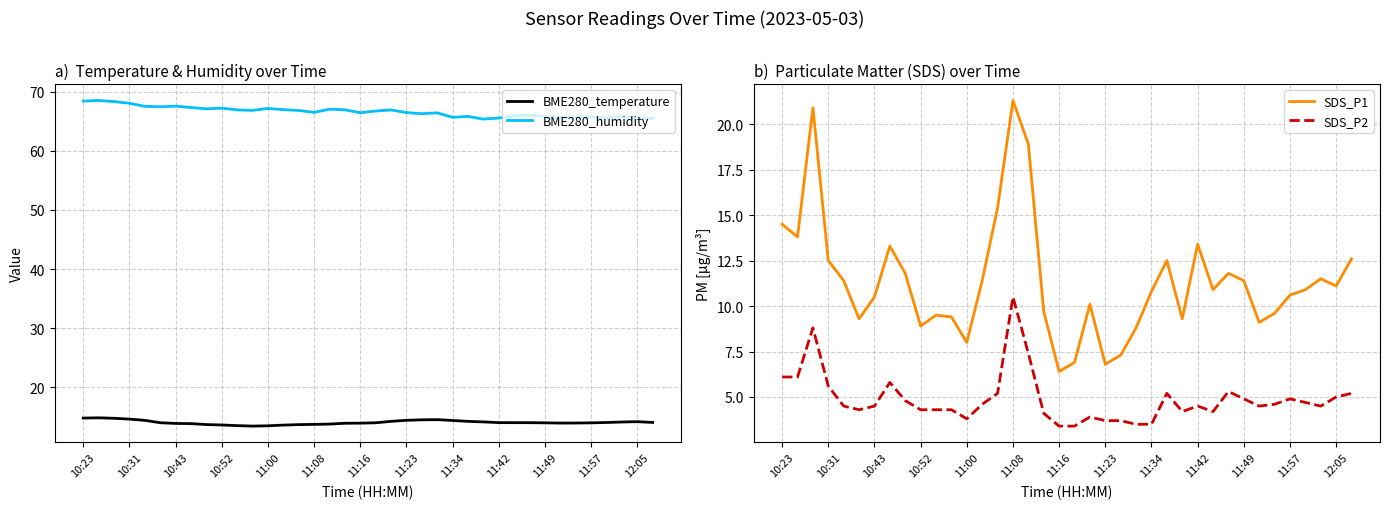

How many interior local peaks does the SDS_P2 series have?

8